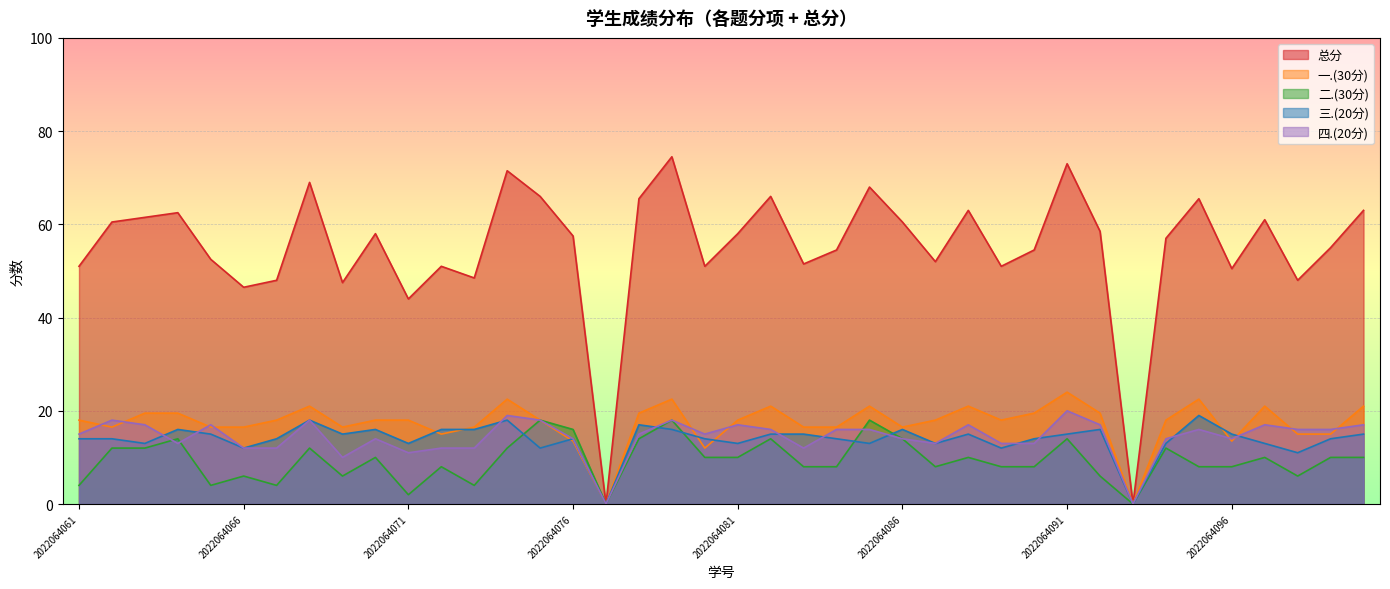

What is the difference between the maximum and minimum values in the 二.(30分) series?

18.0